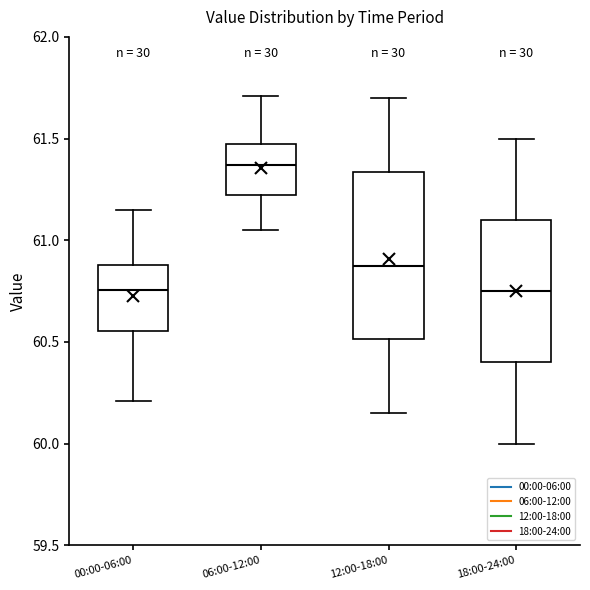

Where does the upper whisker of the box for 06:00-12:00 end on the y-axis? The values are not printed on the chart, so give them approximately, as read against the axis.

61.70